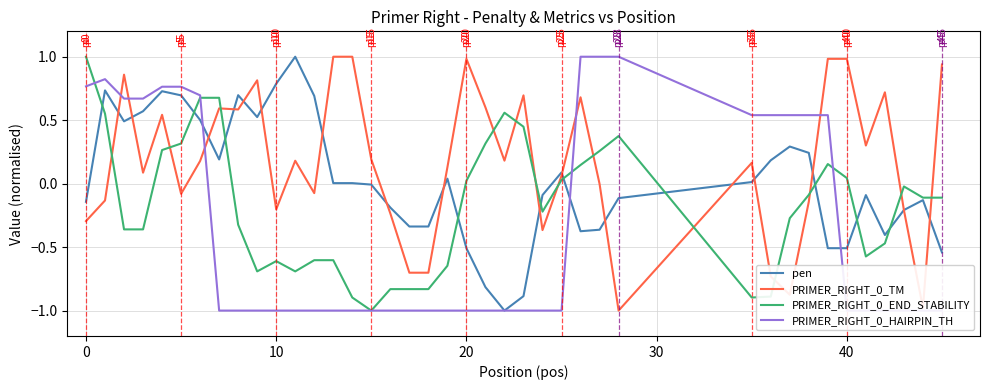

True or false: PRIMER_RIGHT_0_END_STABILITY and PRIMER_RIGHT_0_TM cross at least once.

True